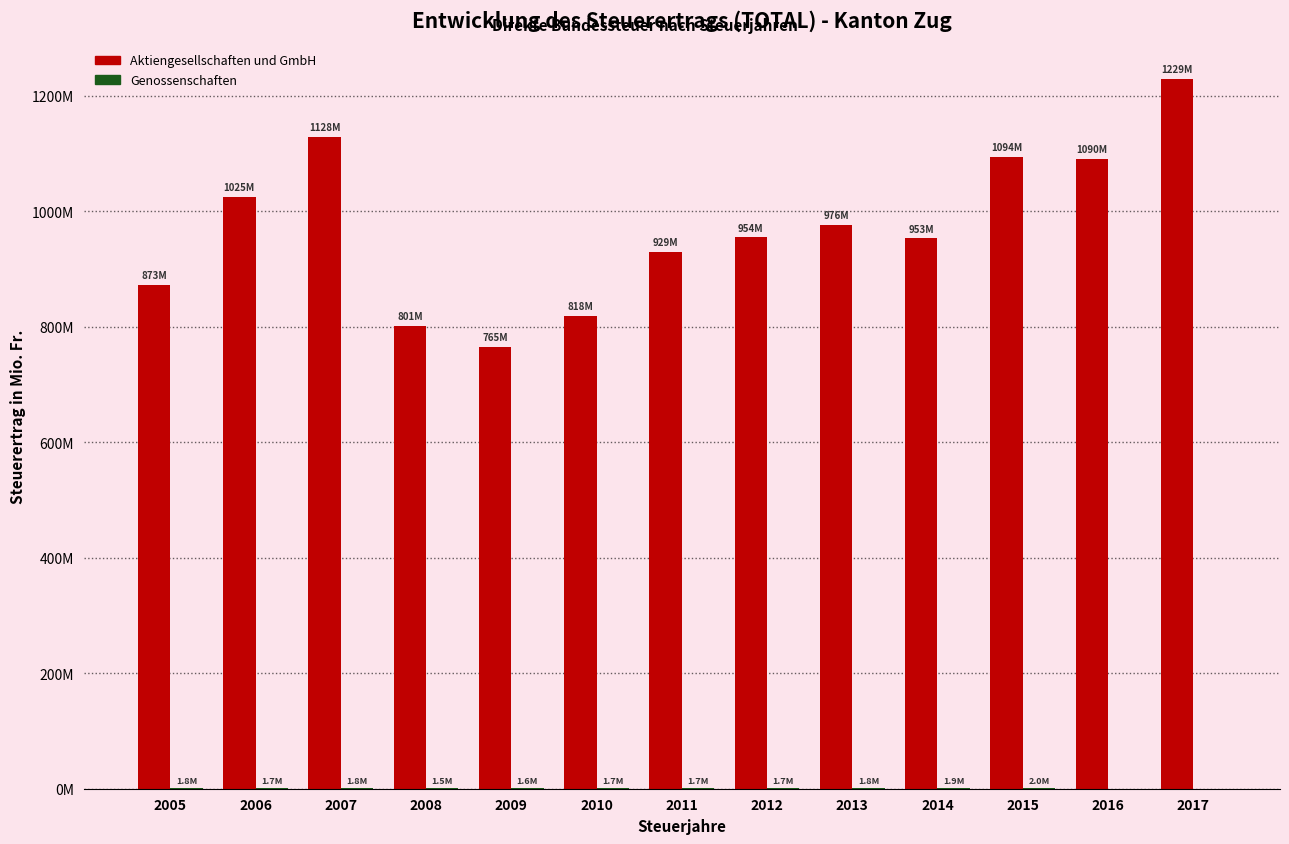

True or false: Genossenschaften has a value of 0.7 at 2008.

False